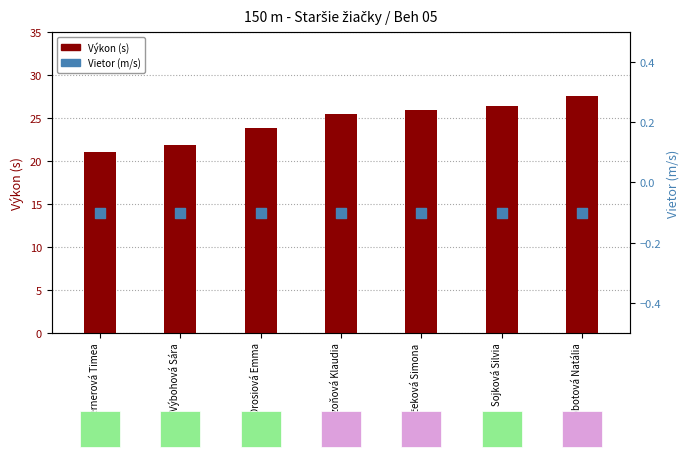

At which category is the sum across all series the highest?

Chobotová Natália